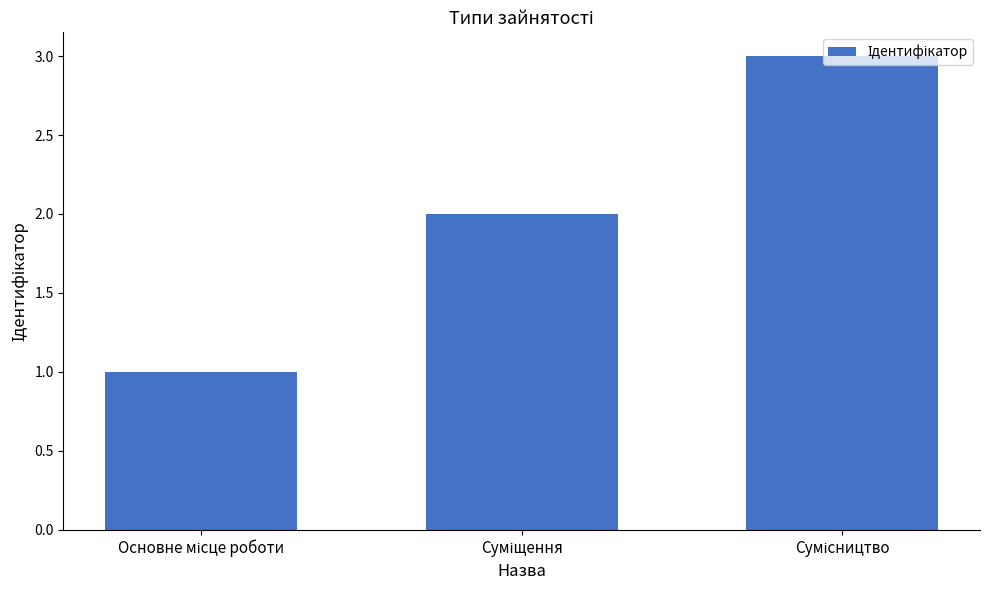

What is the sum of all values?

6